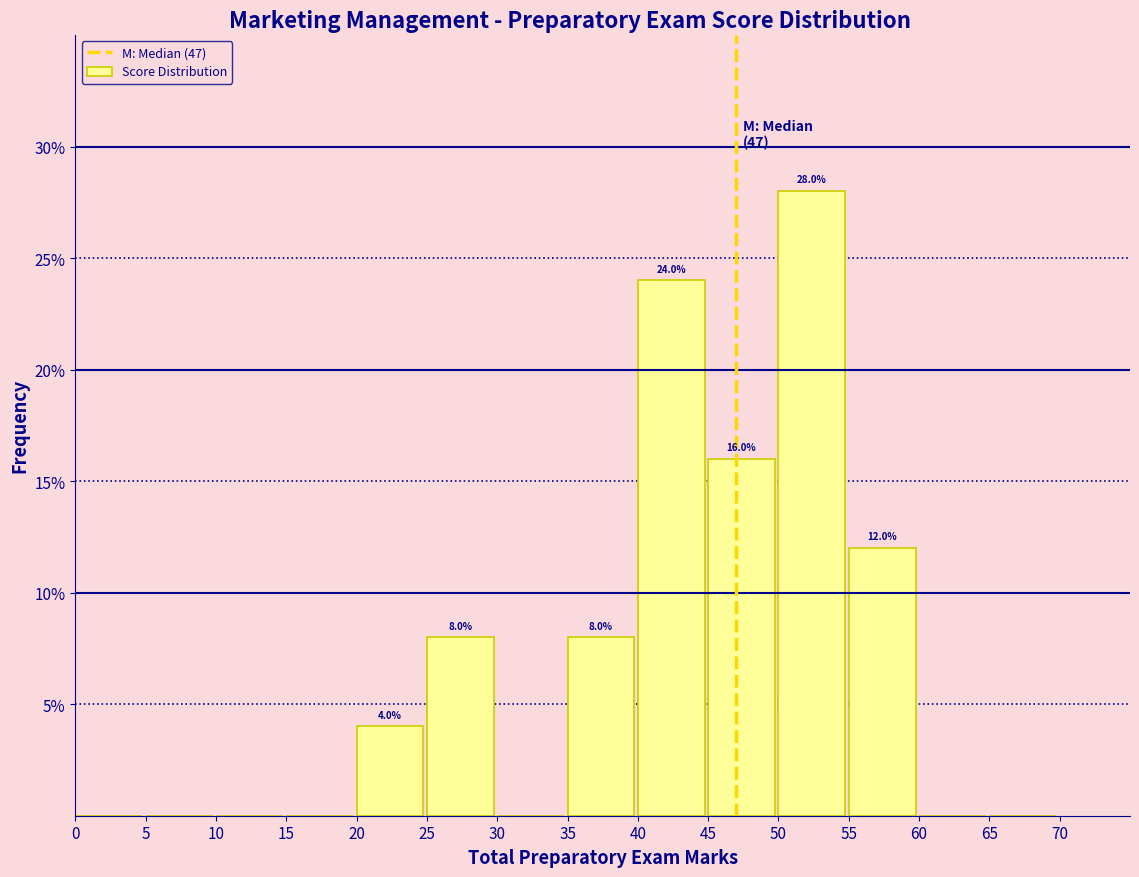

Which range on the x-axis has the tallest bar?

50 to 55